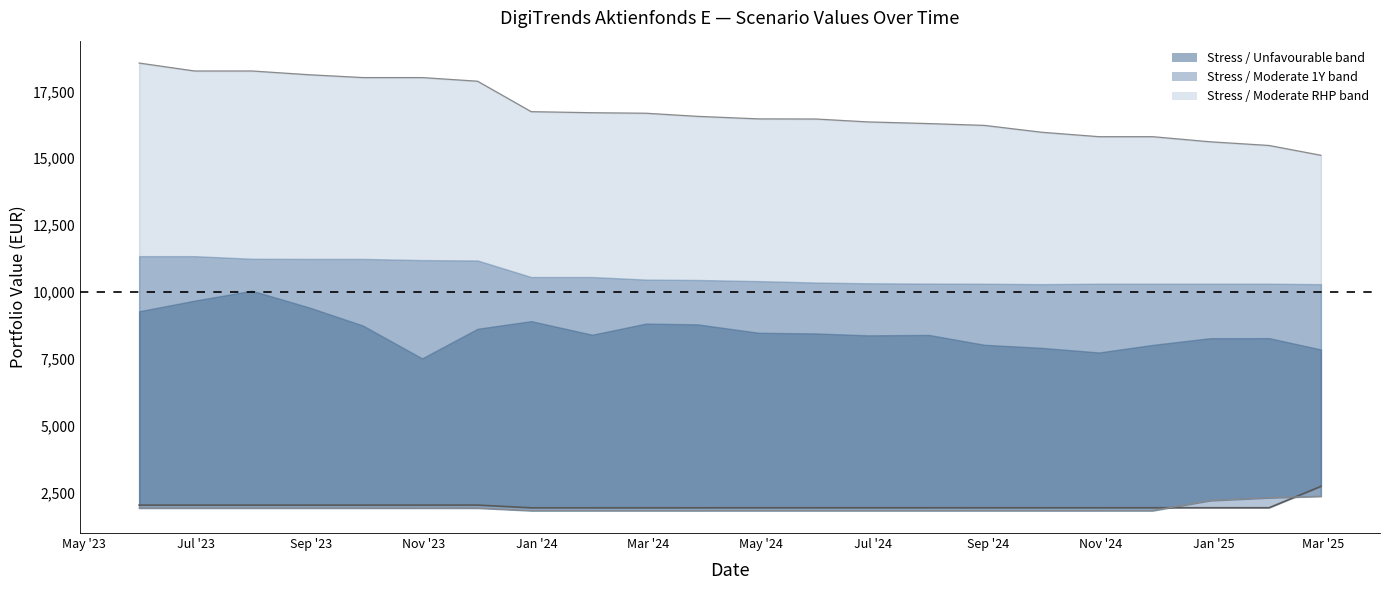

Where does the Moderate_RHP_Value (line) series first go above 16565?

May '23